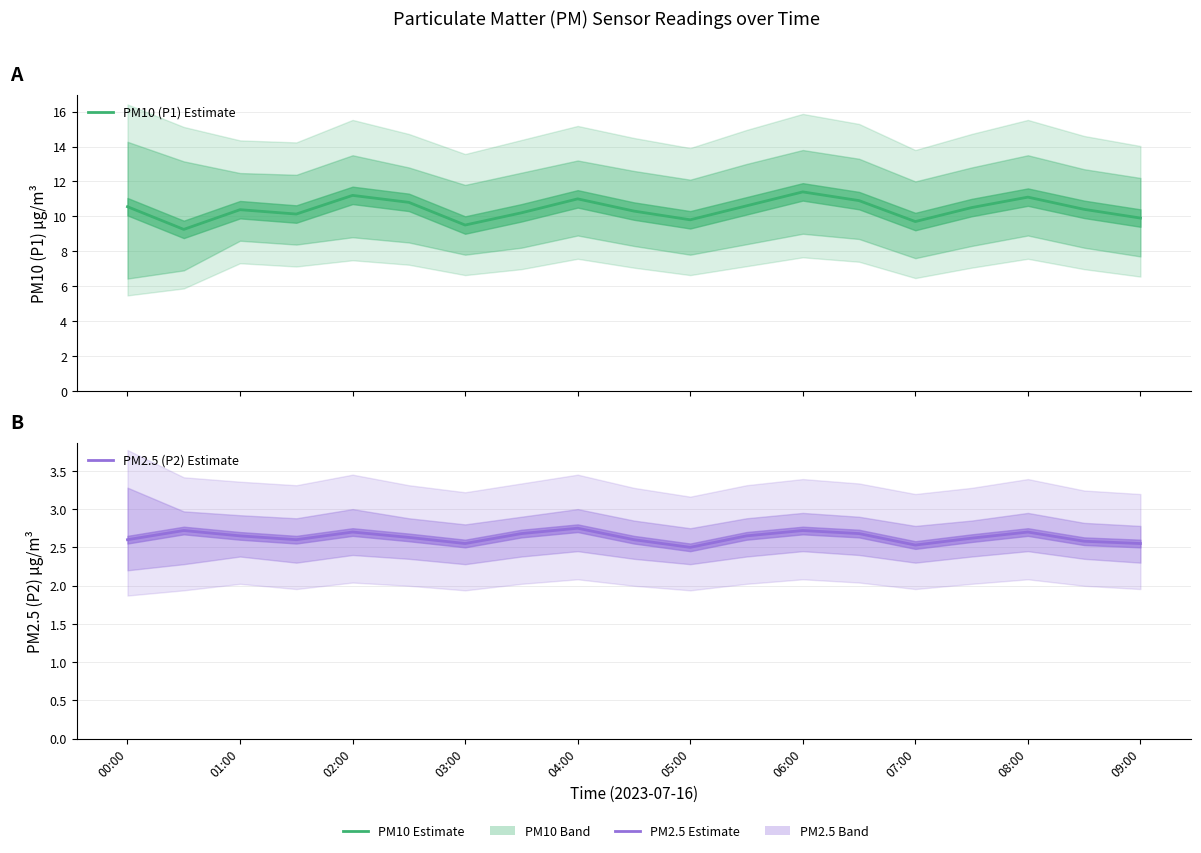

True or false: PM2.5 (P2) Estimate and PM10 (P1) Estimate cross at least once.

False